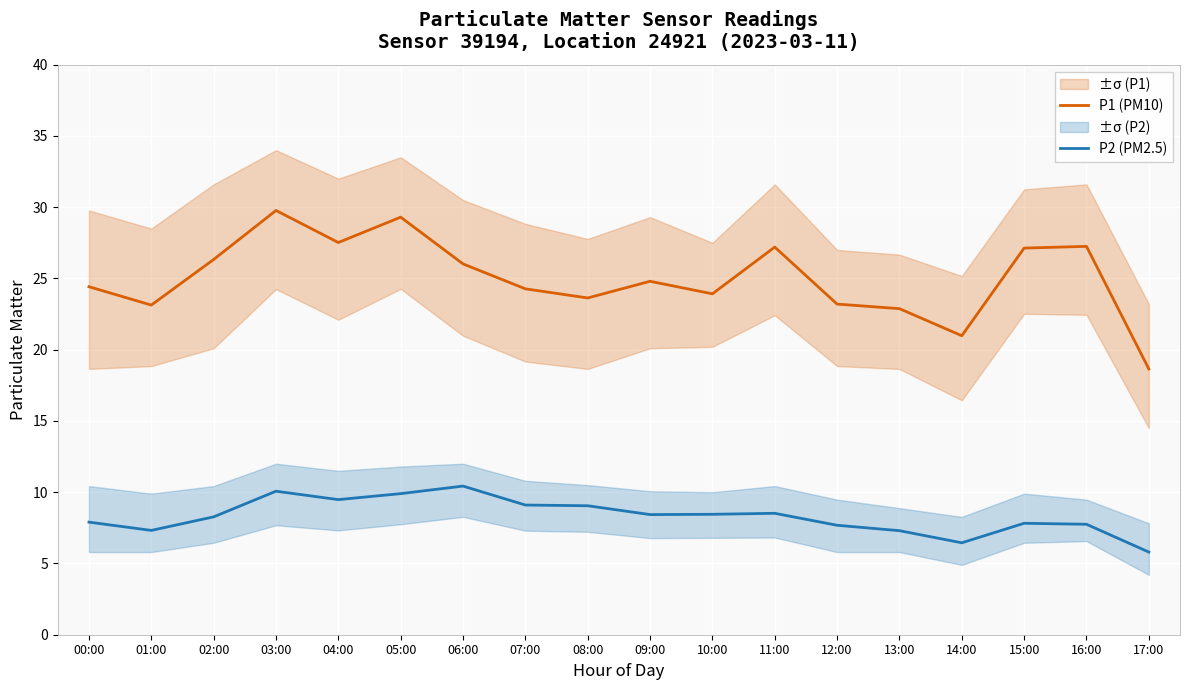

What is the value of the P1 (PM10) point at the 6th from the left?

29.3